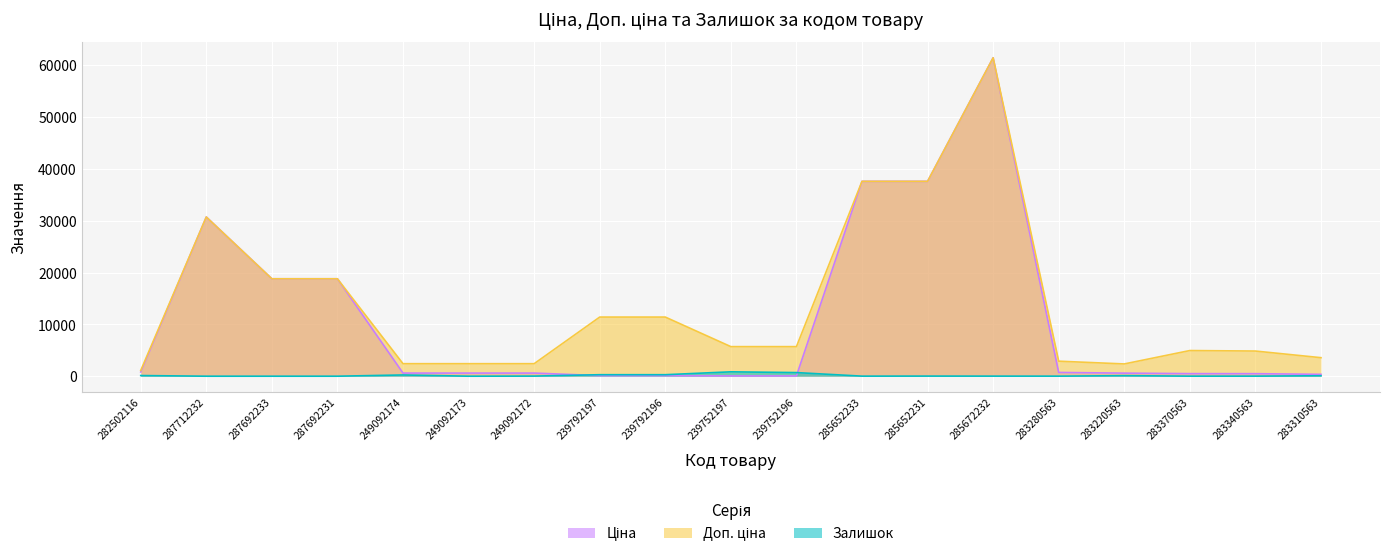

How many interior local peaks does the Доп. ціна series have?

3